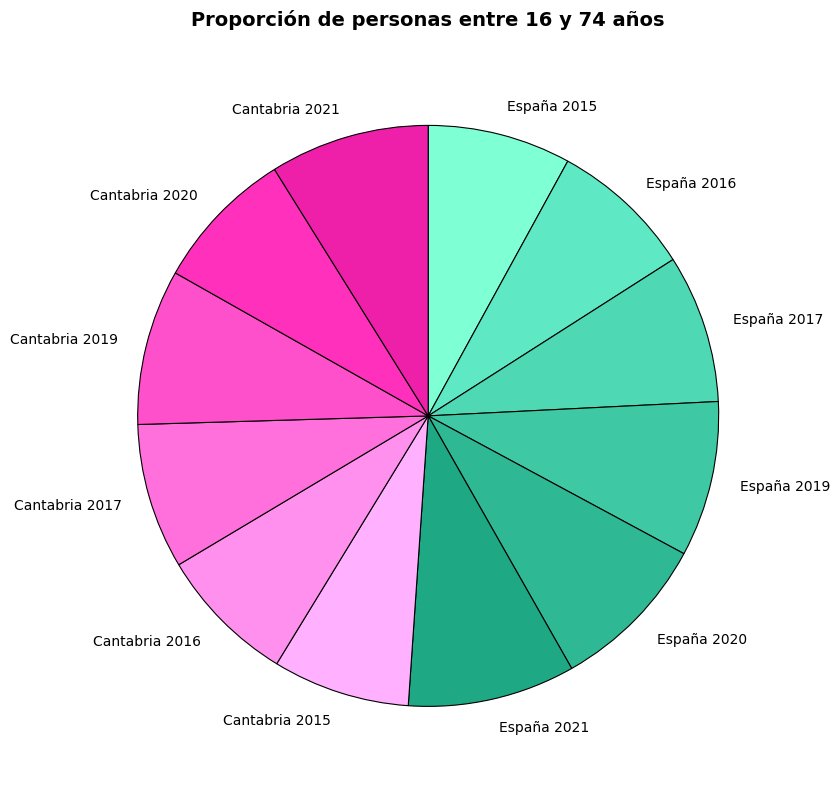

Do Cantabria 2017 and Cantabria 2021 together represent more than half of the pie?

No